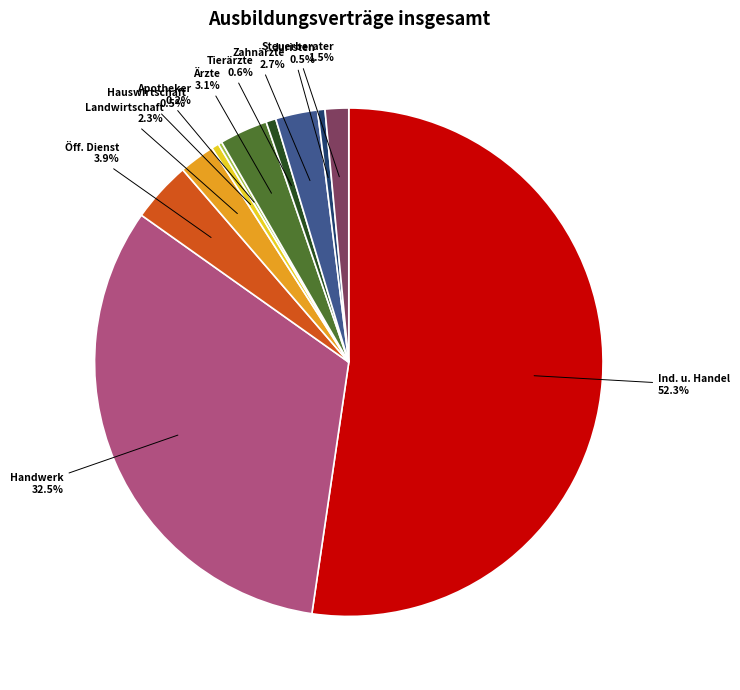

Which has a higher value, Tierärzte or Landwirtschaft?

Landwirtschaft